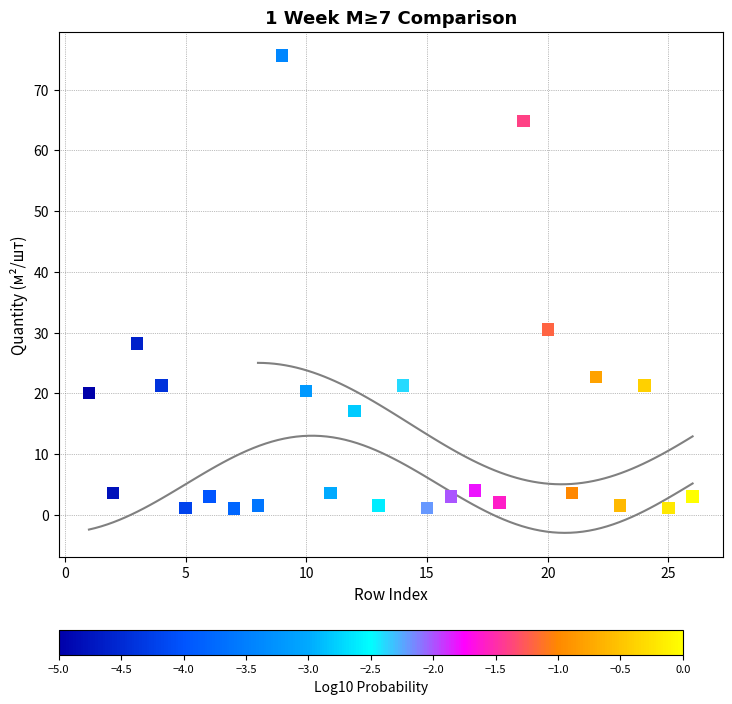

What Y value in the scatter plot is closest to 38?

30.5